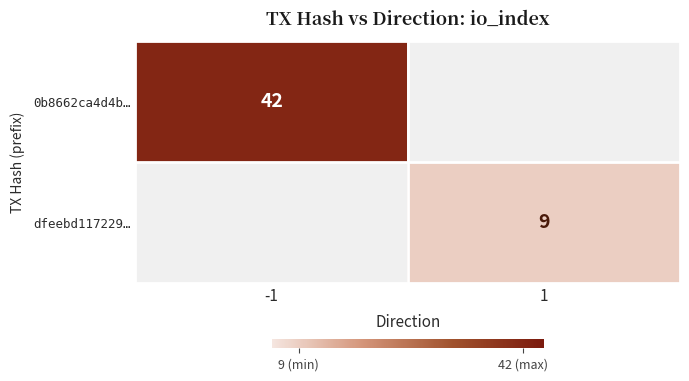

Is the value of 0b8662ca4d4b… at -1 greater than the value of dfeebd117229… at 1?

Yes